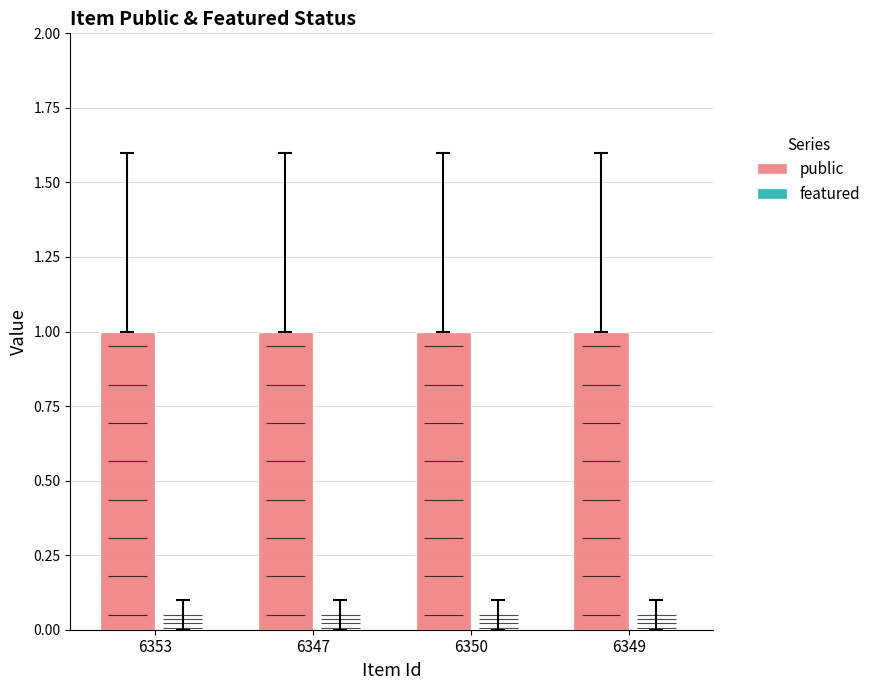

Rank the categories by public value from highest to lowest.

6353, 6347, 6350, 6349